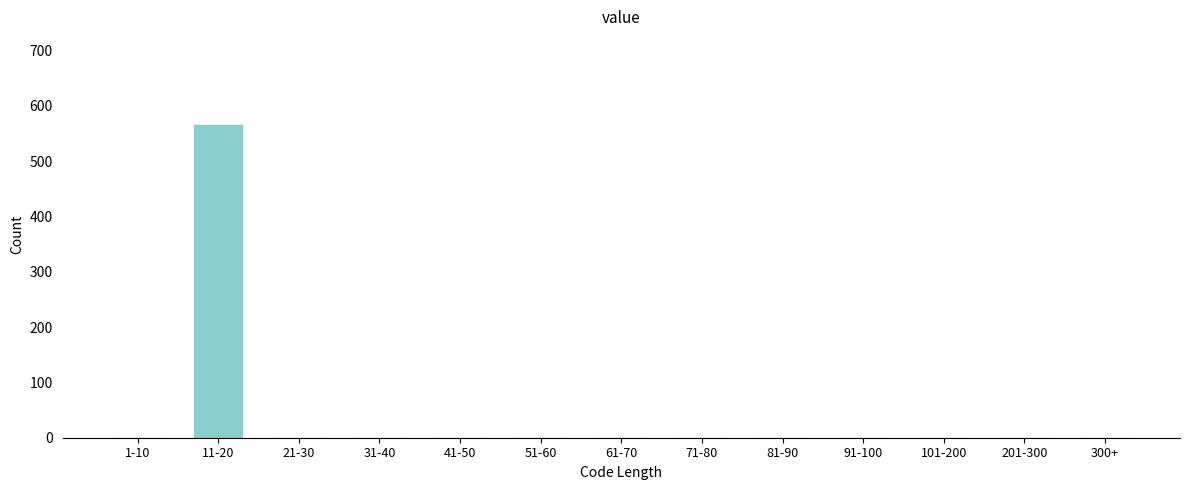

Reading left to right, transcribe all the data shown in this chart.

1-10=0	11-20=565	21-30=0	31-40=0	41-50=0	51-60=0	61-70=0	71-80=0	81-90=0	91-100=0	101-200=0	201-300=0	300+=0